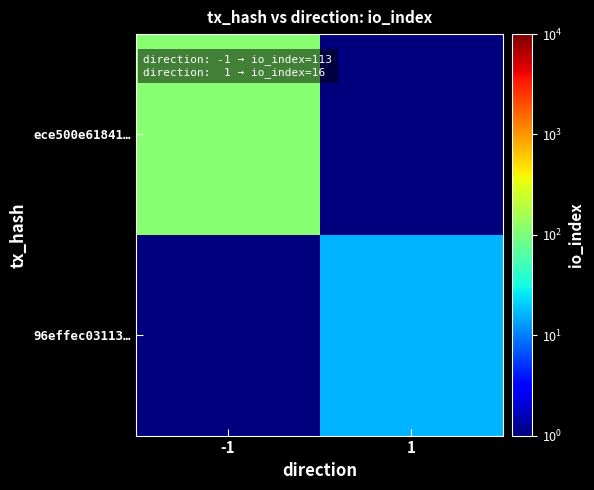

At which category is the sum across all series the highest?

-1